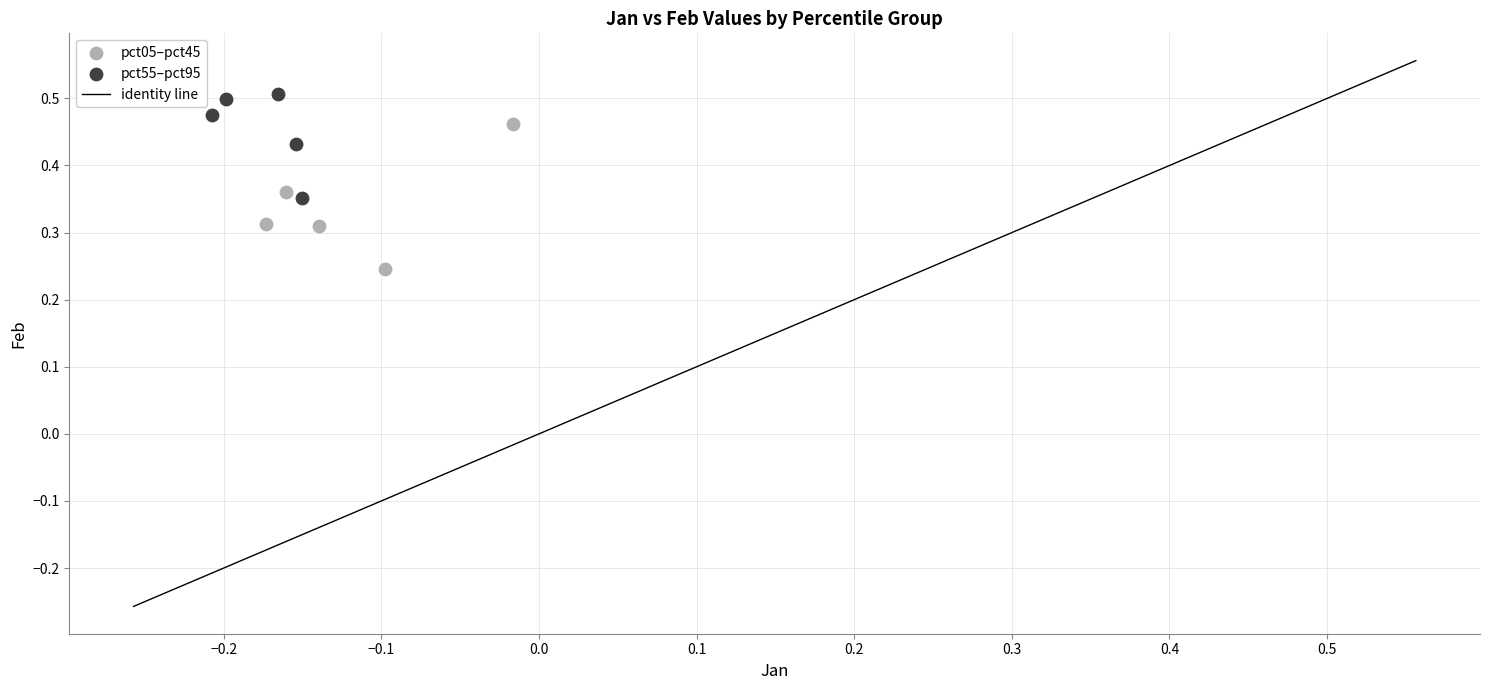

Which series has the largest Y range (max minus min)?

pct05–pct45